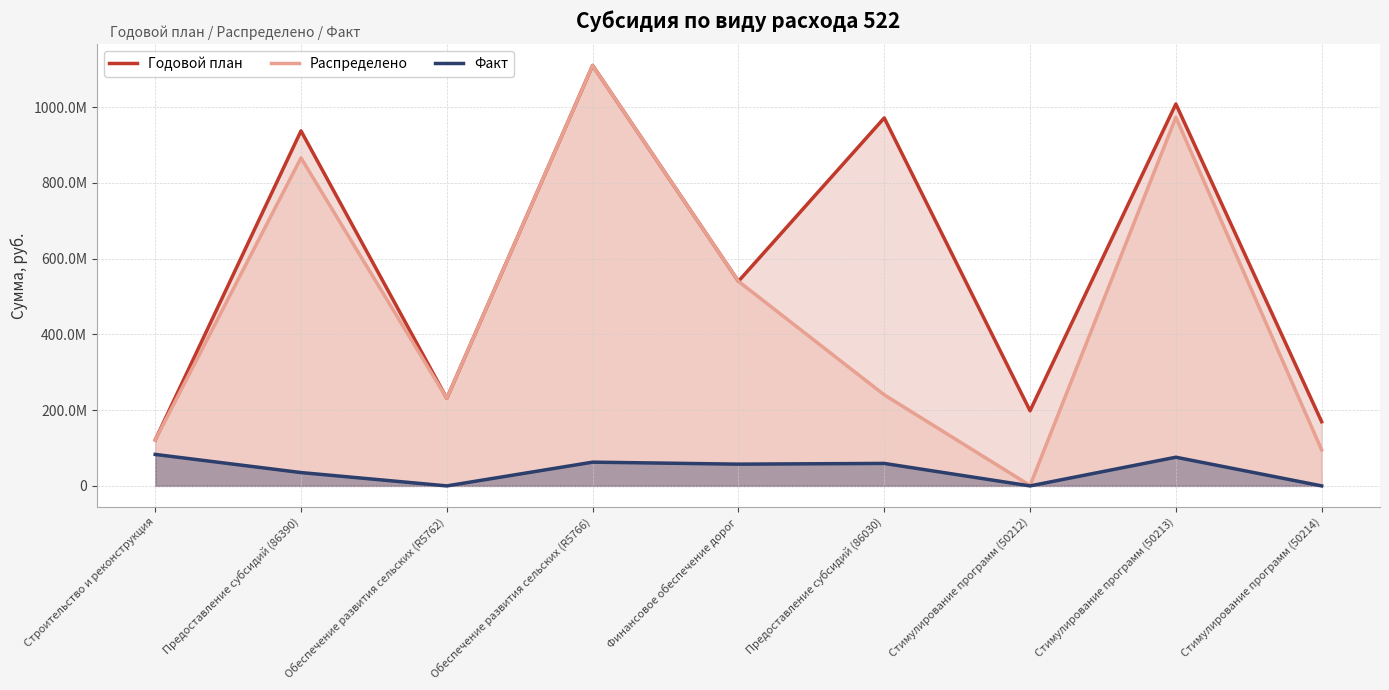

Does the chart display data point markers on the line(s)?

No